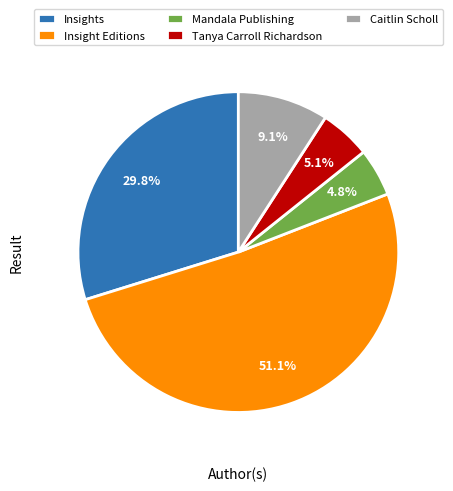

Count the number of slices in the pie.

5